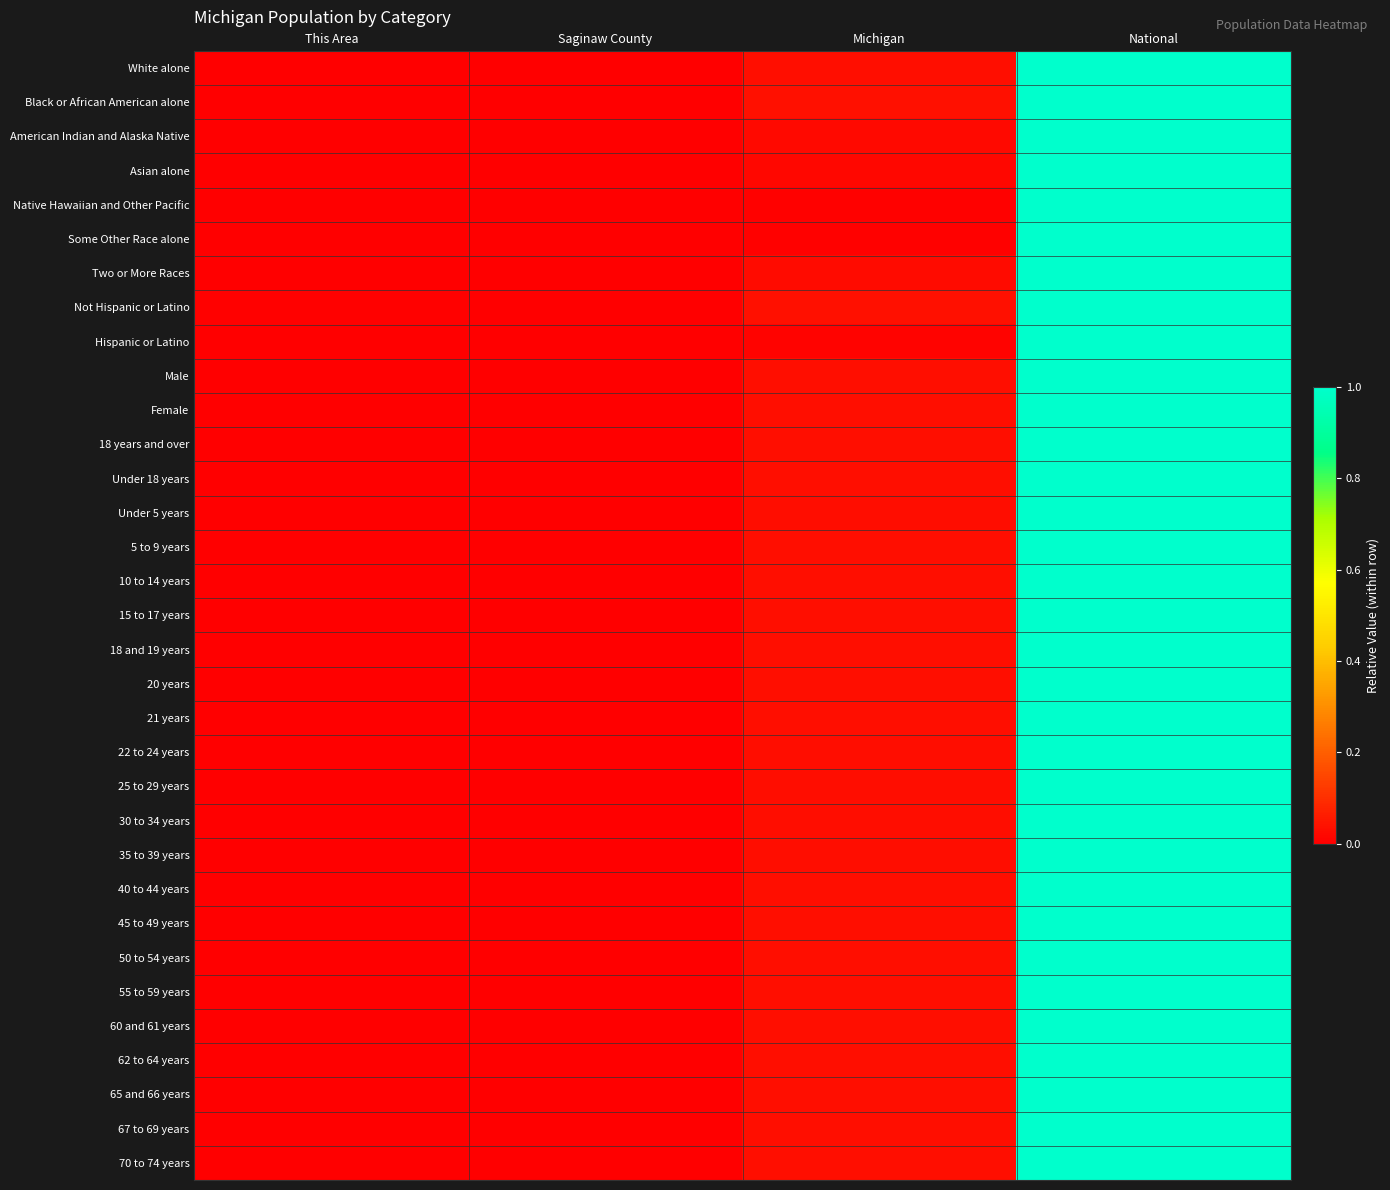

What is the total value across all series at Michigan?

1.0